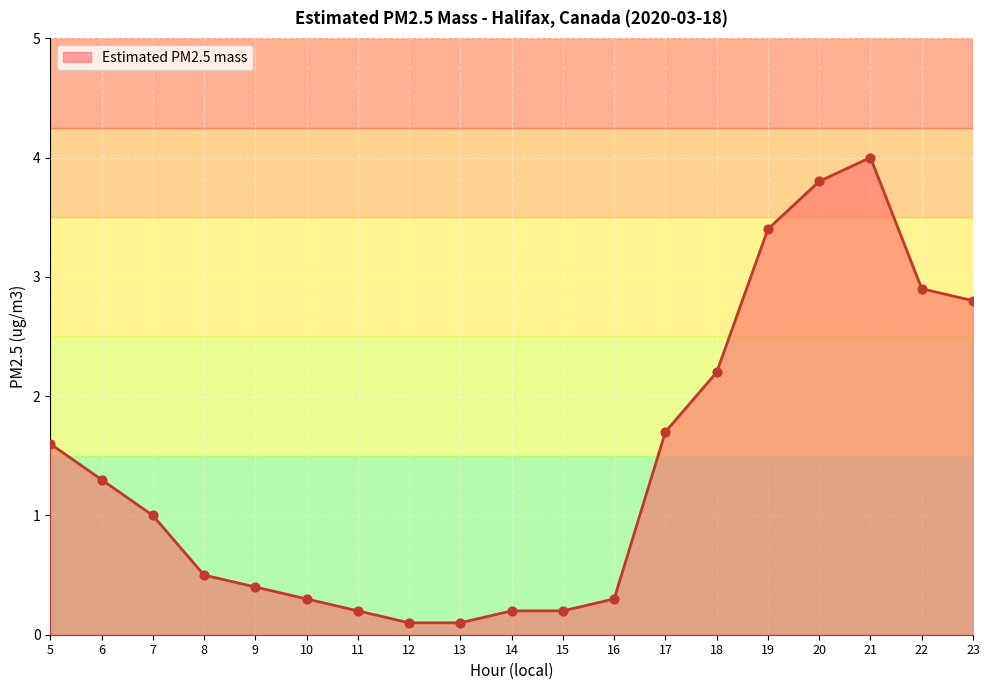

Approximately how many times larger is the value at 8 compared to 22?

0.2